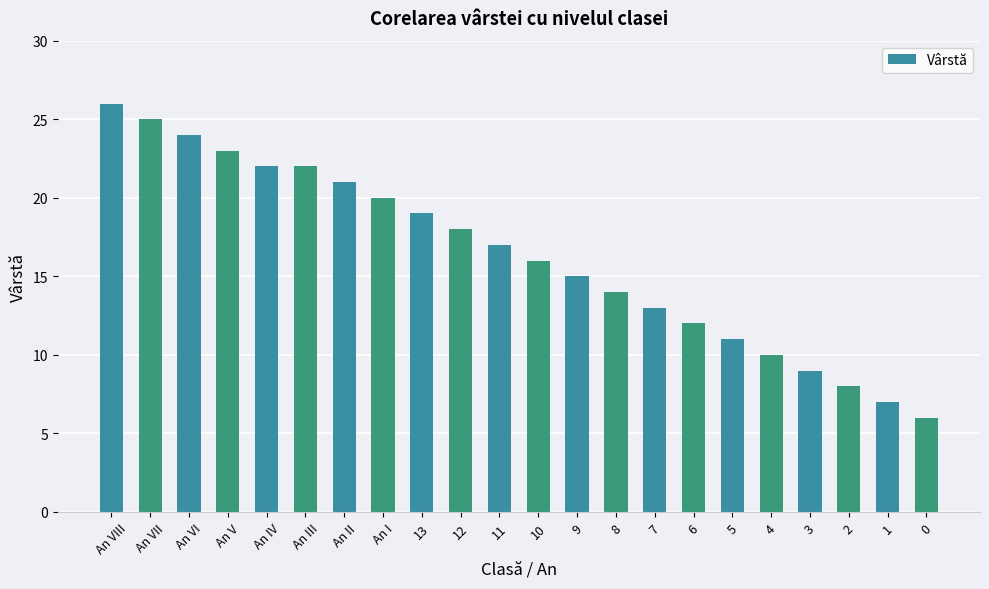

What is the label of the 21st bar from the right?

An VII